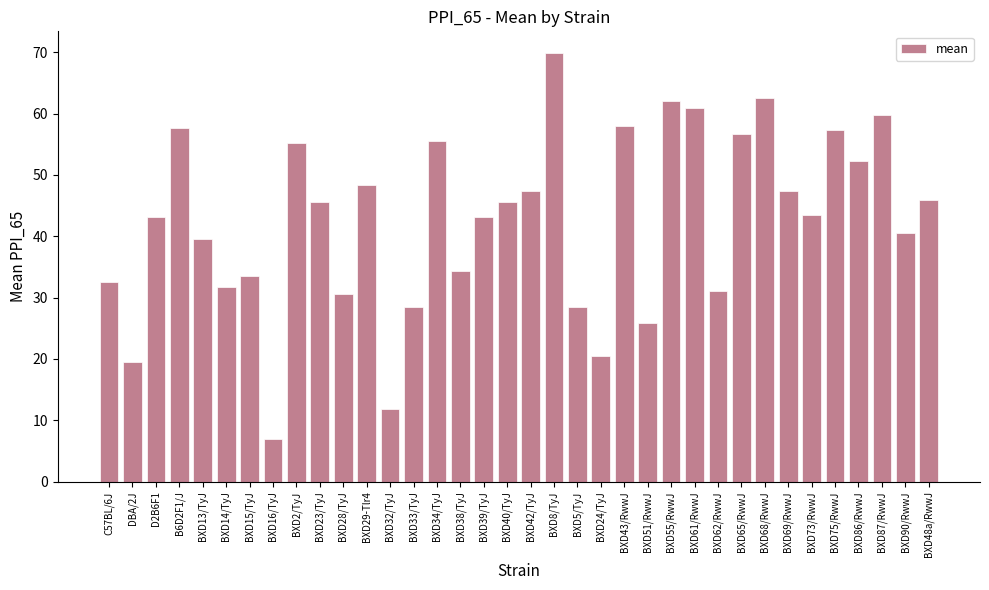

What is the smallest value displayed?

7.0